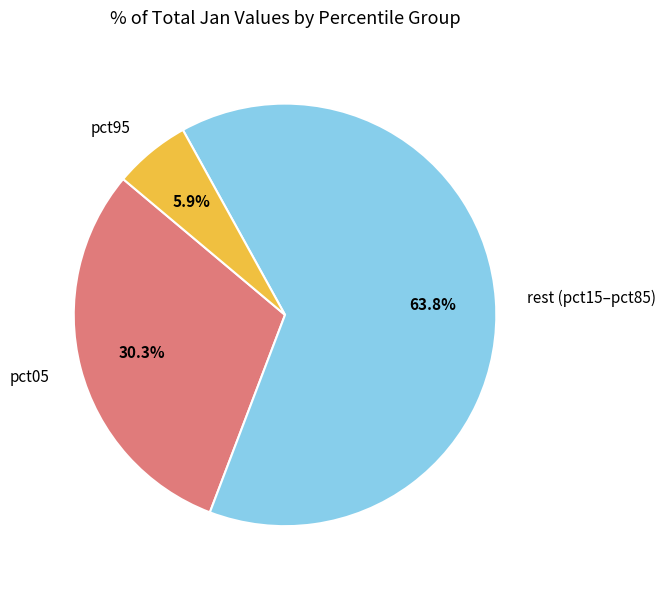

Count the number of slices in the pie.

3